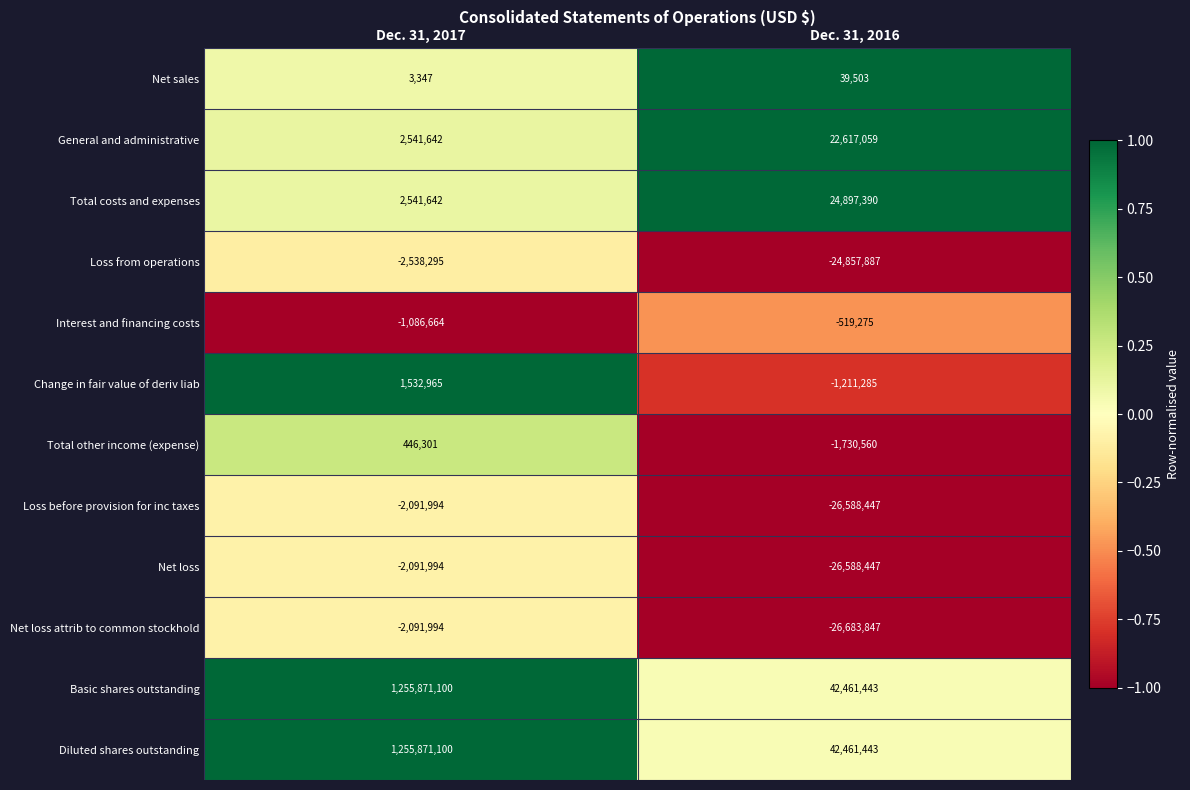

What is the total value across all series at Dec. 31, 2016?

24297090